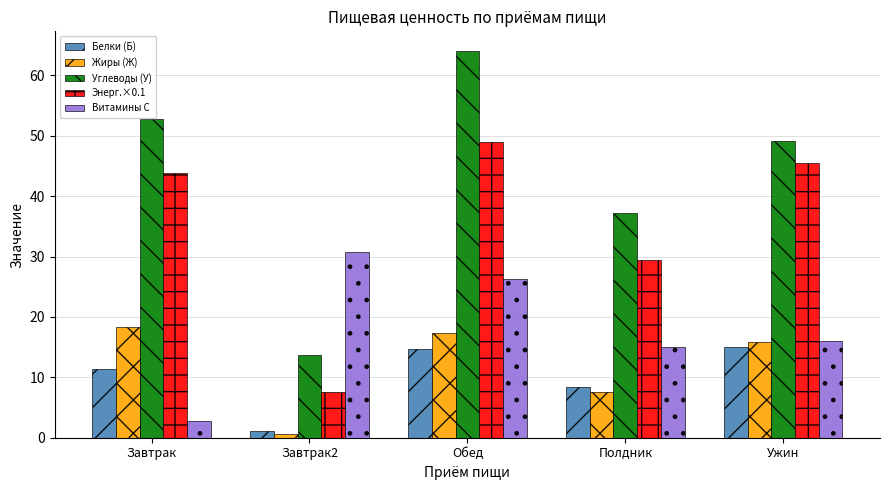

How many categories are shown in the chart?

5